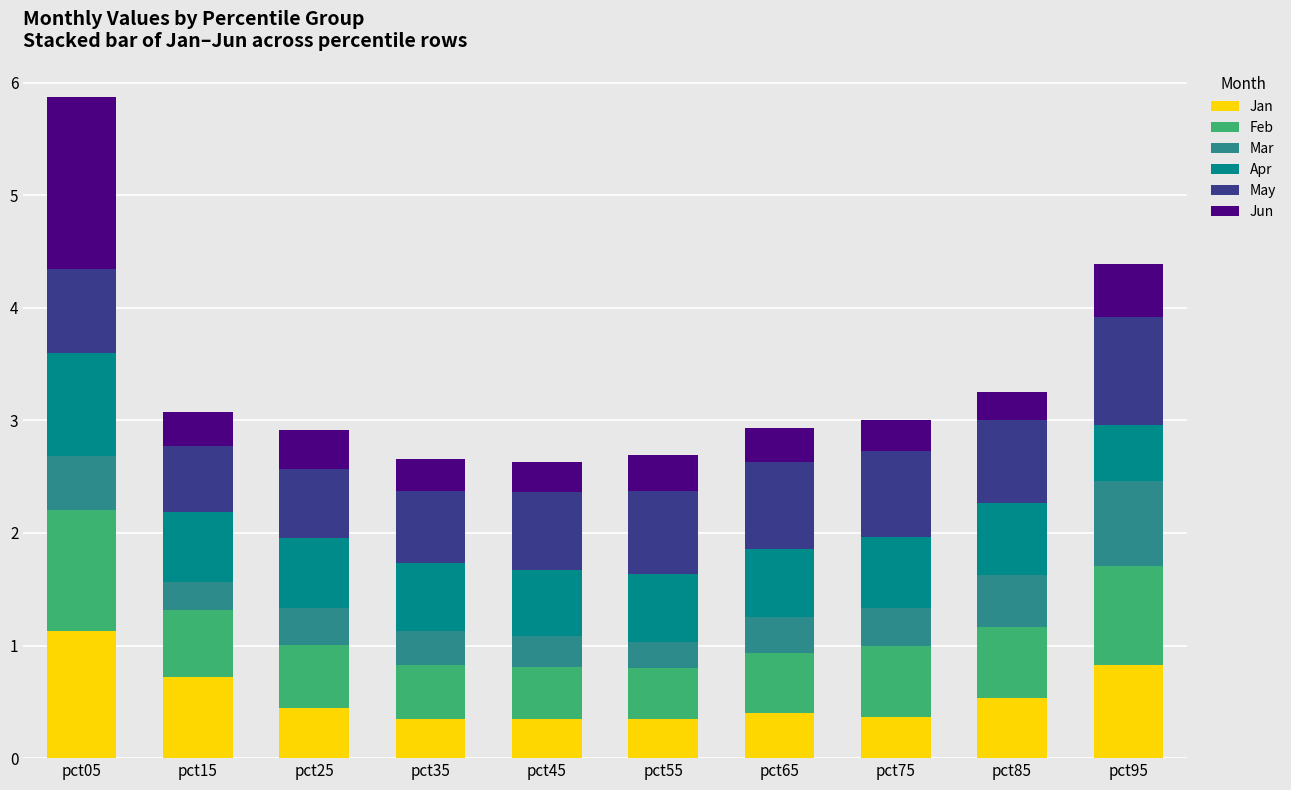

What is the lowest value of the Jan series?

0.3